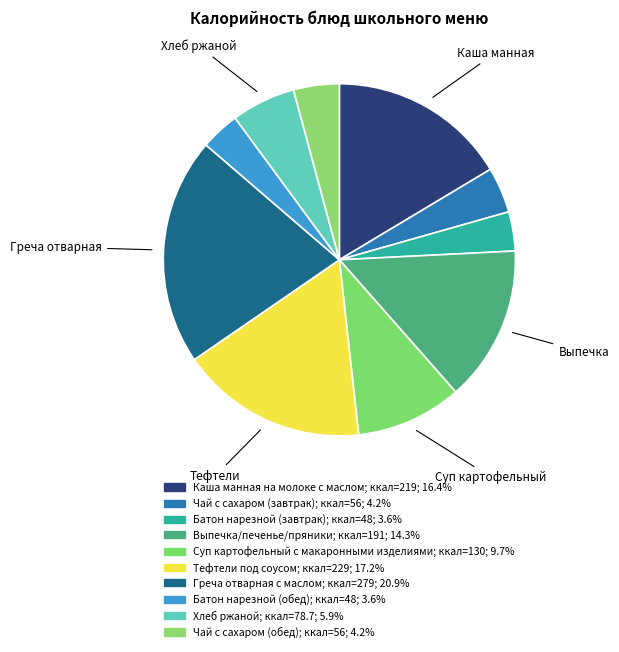

Count the number of slices in the pie.

10